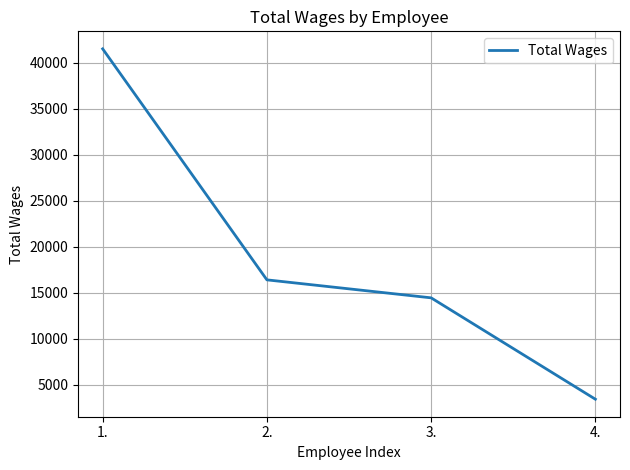

List the labels in order of value, largest first.

1., 2., 3., 4.